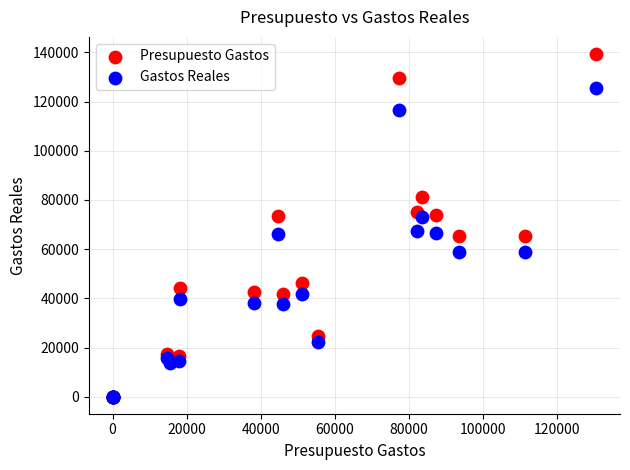

Which series contains the highest Y value?

Presupuesto Gastos